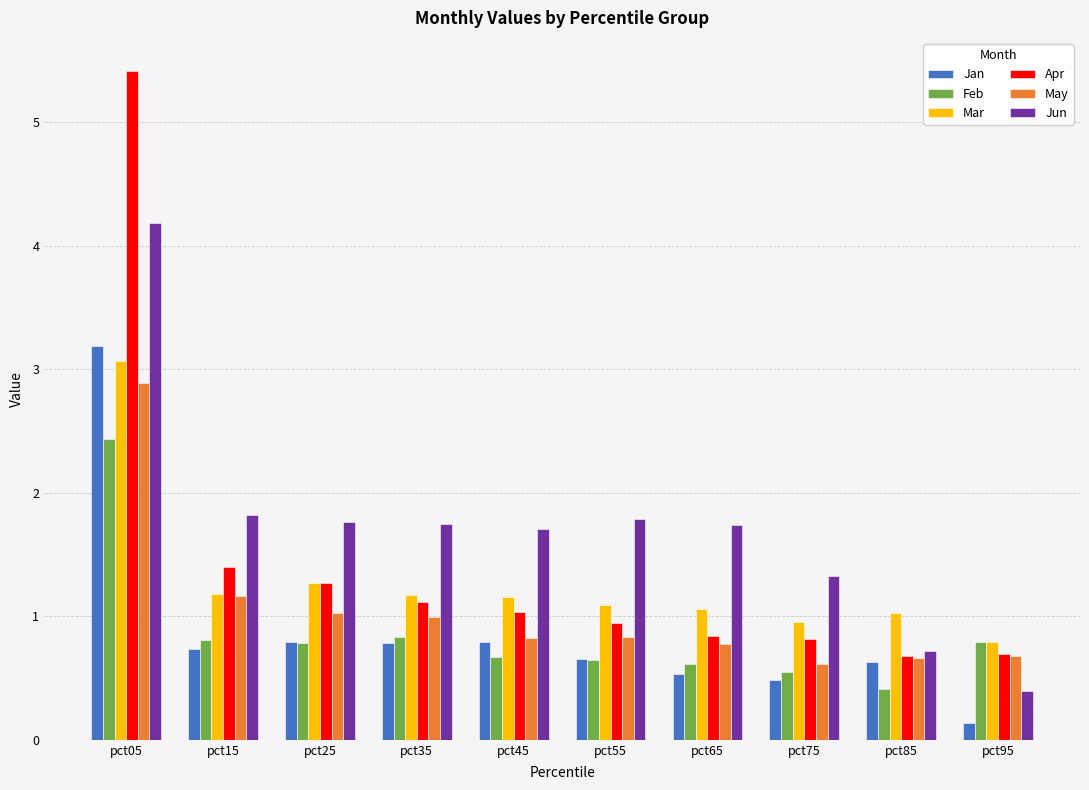

What is the sum of the Apr values at pct05 and pct25?

6.7